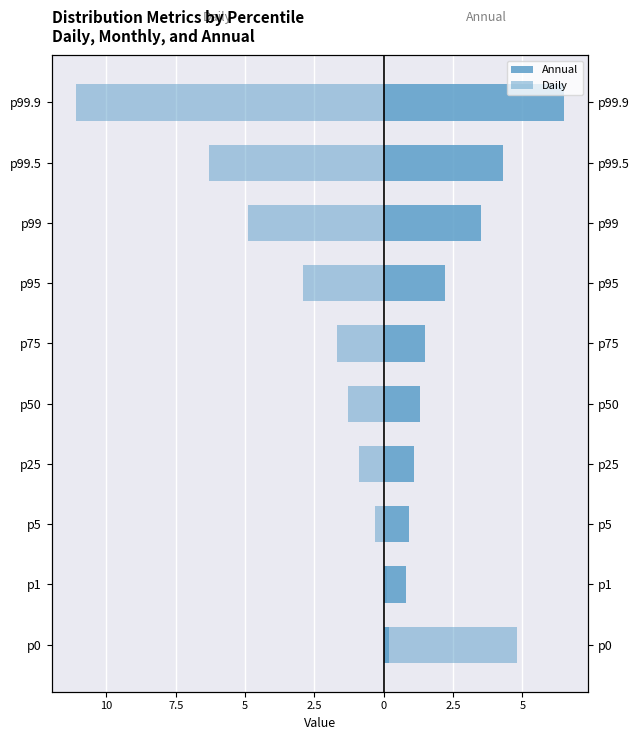

Which series has the largest range (max minus min)?

Daily